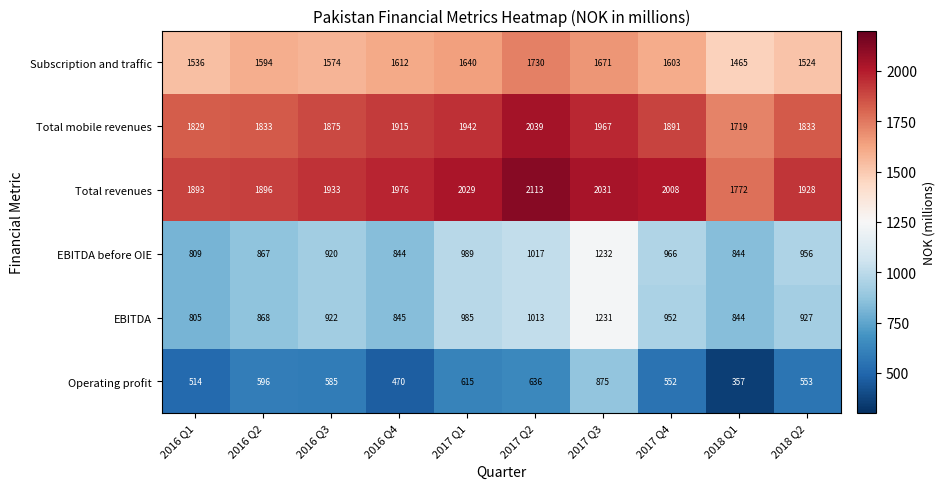

What is the average value of the EBITDA series?

939